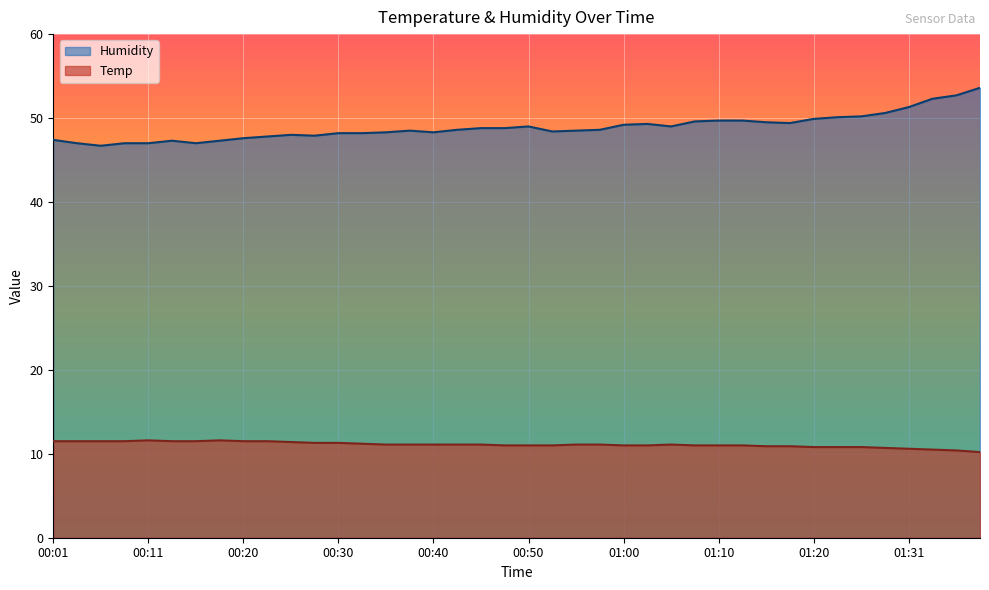

What are all the series names shown in the legend?

Humidity, Temp